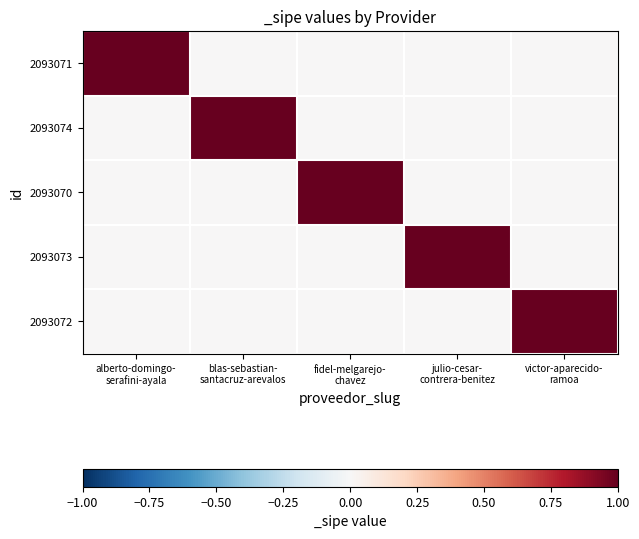

At which category does the chart reach its peak across all series?

alberto-domingo-
serafini-ayala